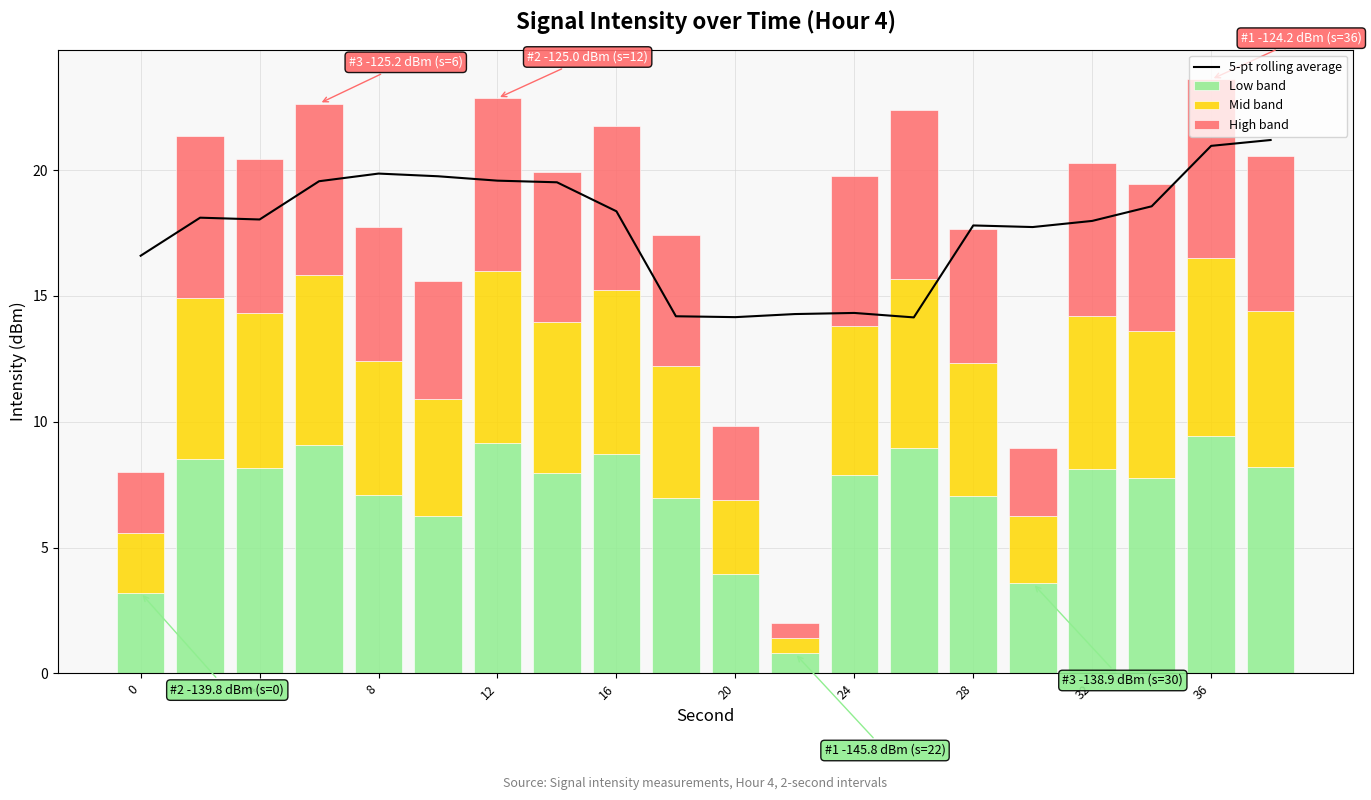

Count the number of categories in the chart.

20